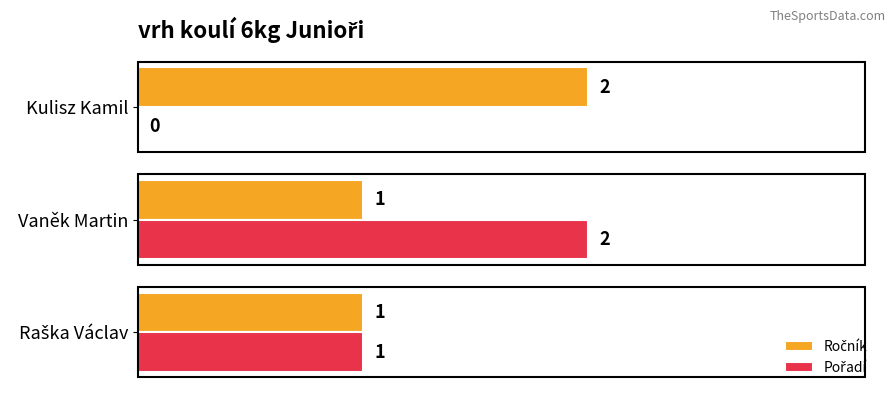

At which category is the sum across all series the highest?

Vaněk Martin